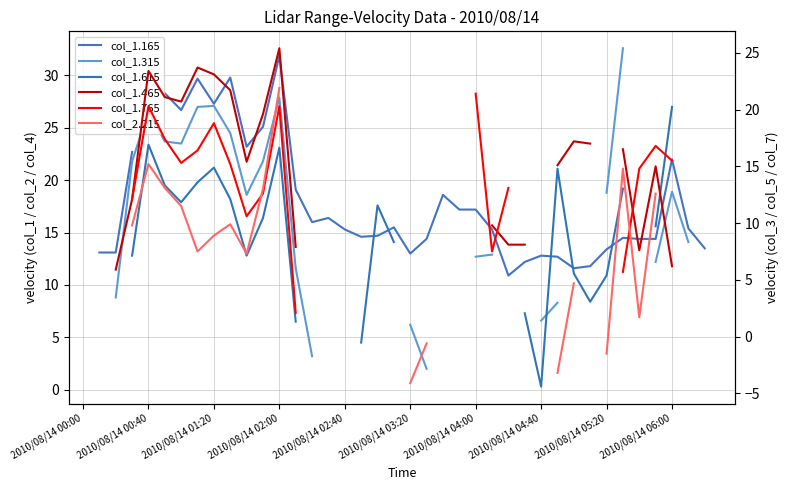

True or false: col_1.165 has more than 2 interior local peaks.

True